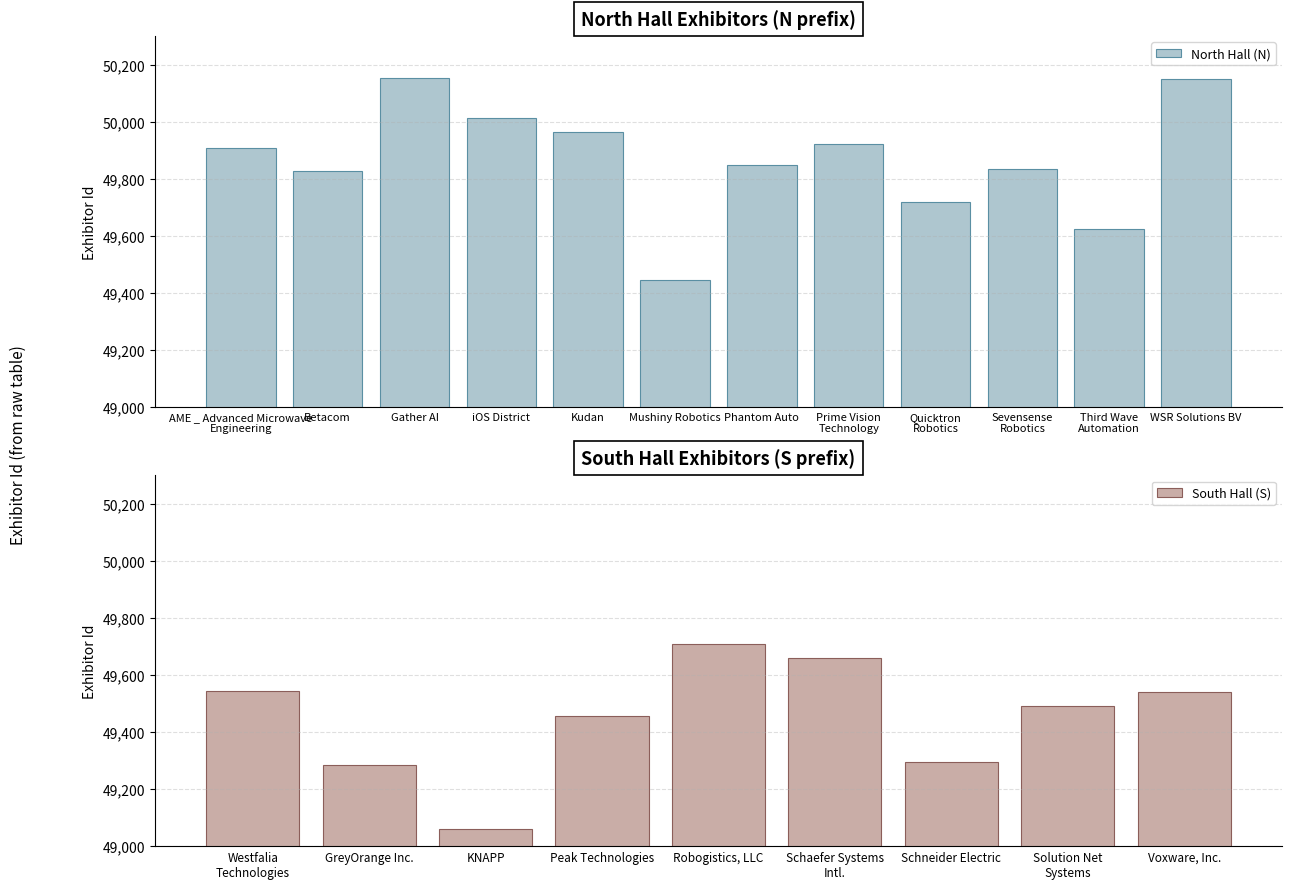

What is the average value?

49866